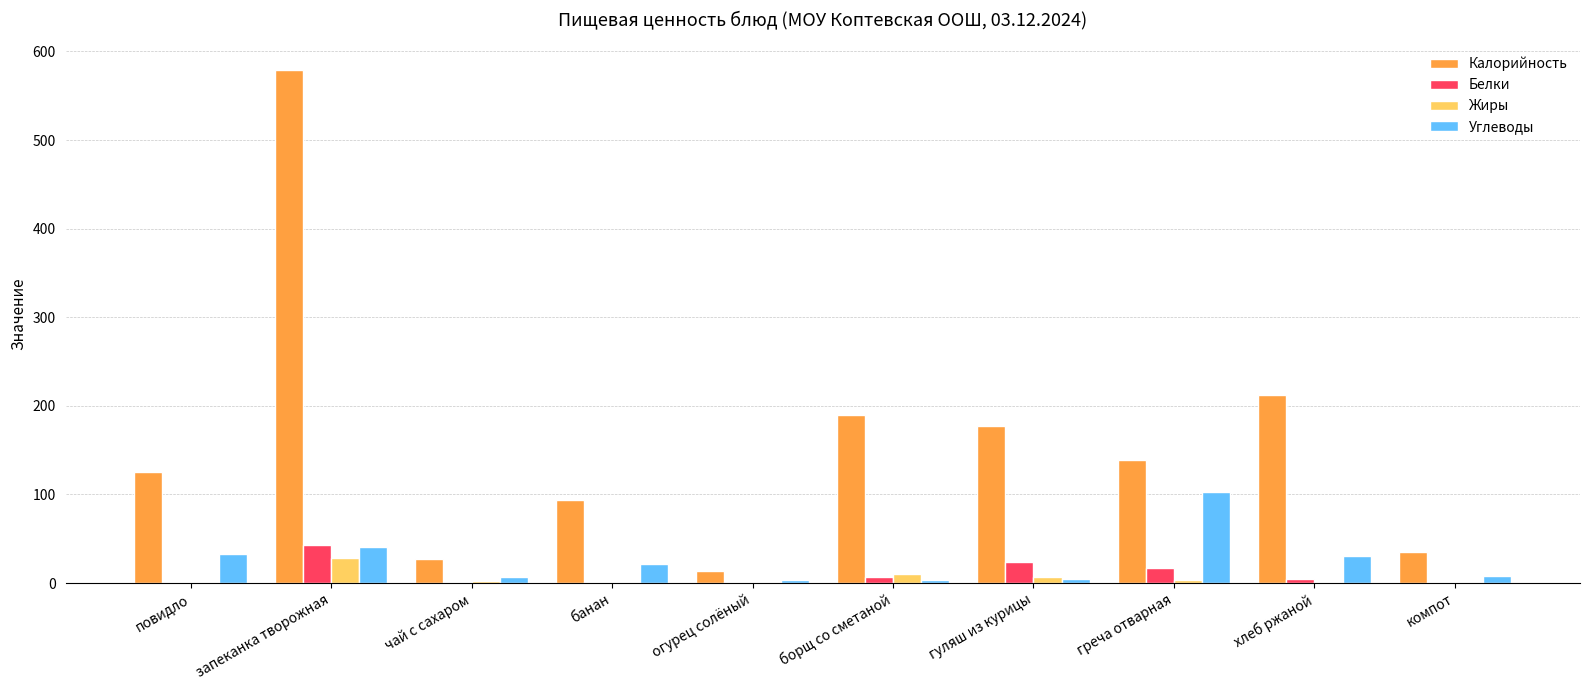

At which label is Углеводы closest to 53?

запеканка творожная